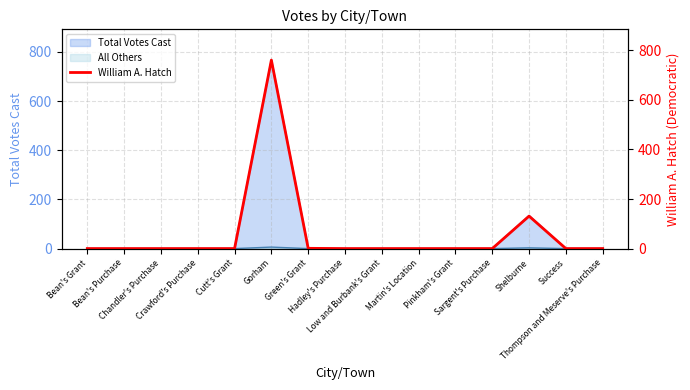

Which category has the lowest value across all series?

Bean's Grant